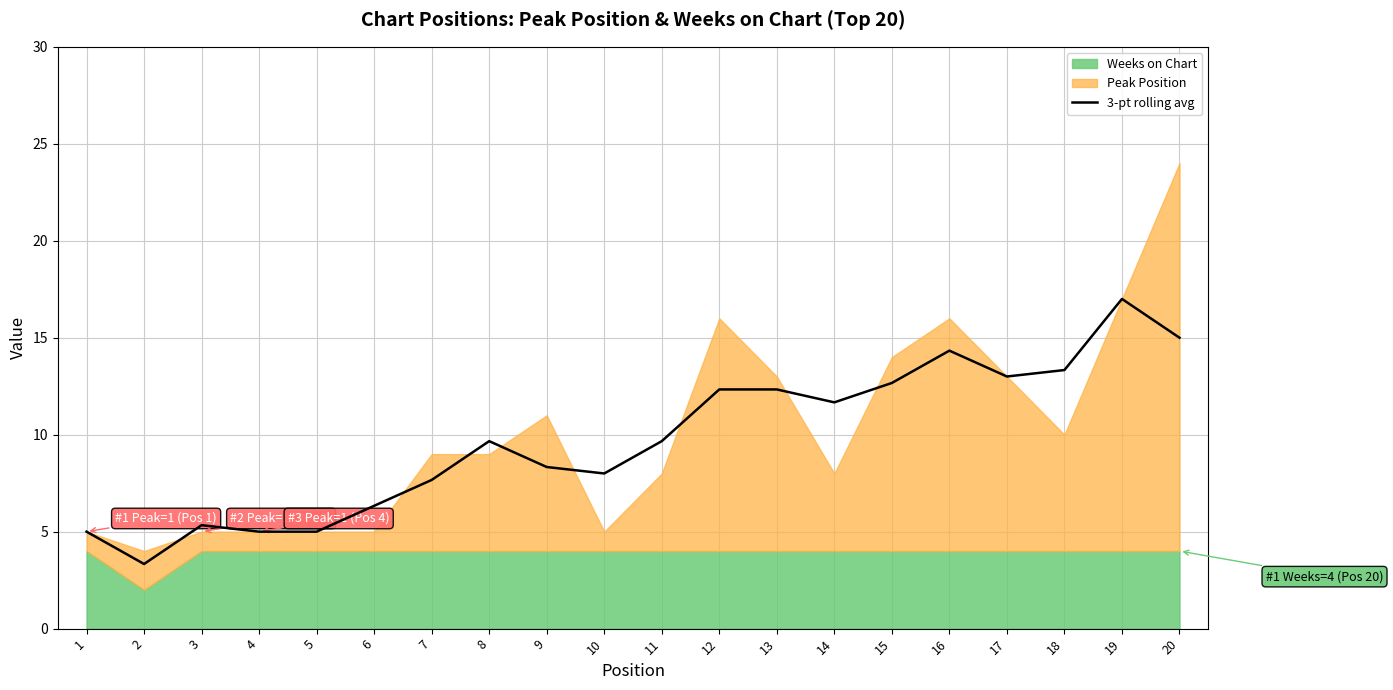

Reading left to right, transcribe all the data shown in this chart.

1=5.0	2=3.3	3=5.3	4=5.0	5=5.0	6=6.3	7=7.7	8=9.7	9=8.3	10=8.0	11=9.7	12=12.3	13=12.3	14=11.7	15=12.7	16=14.3	17=13.0	18=13.3	19=17.0	20=15.0